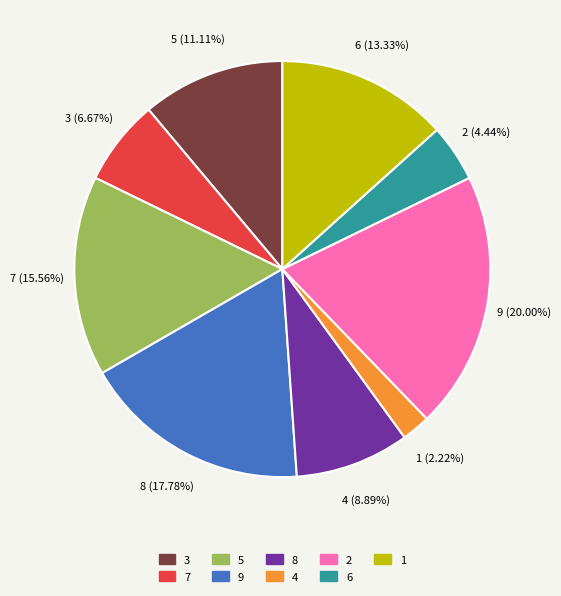

Is there any slice that represents more than half of the pie?

No